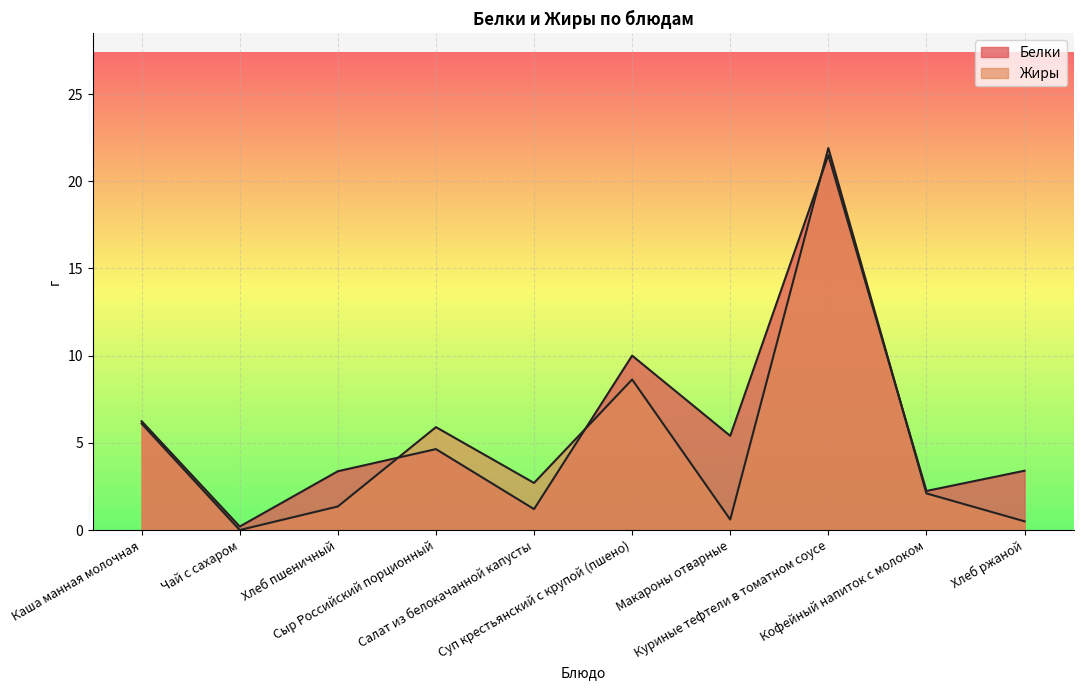

Reading right to left, what are all the values shown in this chart?

Белки: 3.4	2.2	21.5	5.4	10.0	1.2	4.6	3.4	0.2	6.2
Жиры: 0.5	2.1	21.9	0.6	8.6	2.7	5.9	1.4	0.0	6.1